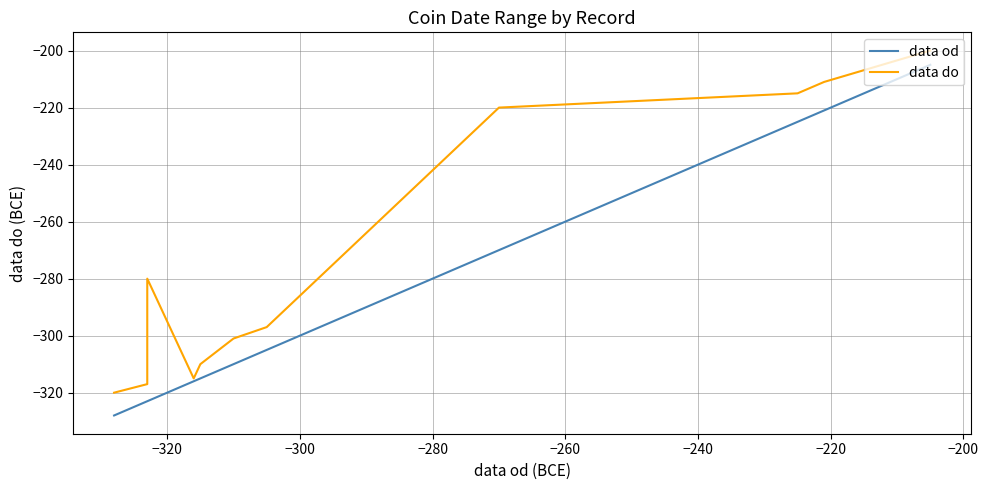

At −240, list the series in order from largest to smallest.

data do, data od